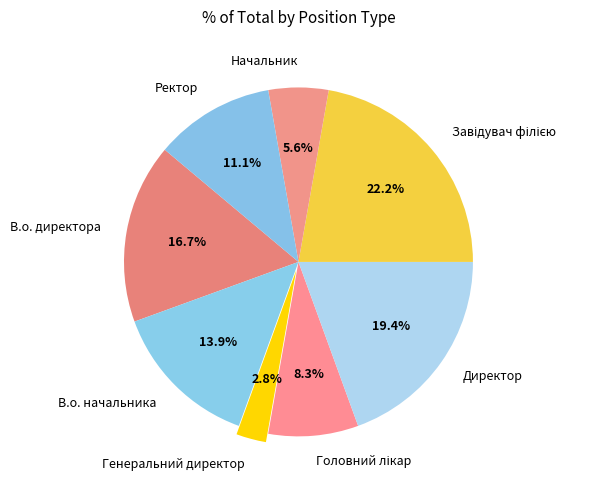

Which category has the smallest portion of the pie?

Генеральний директор